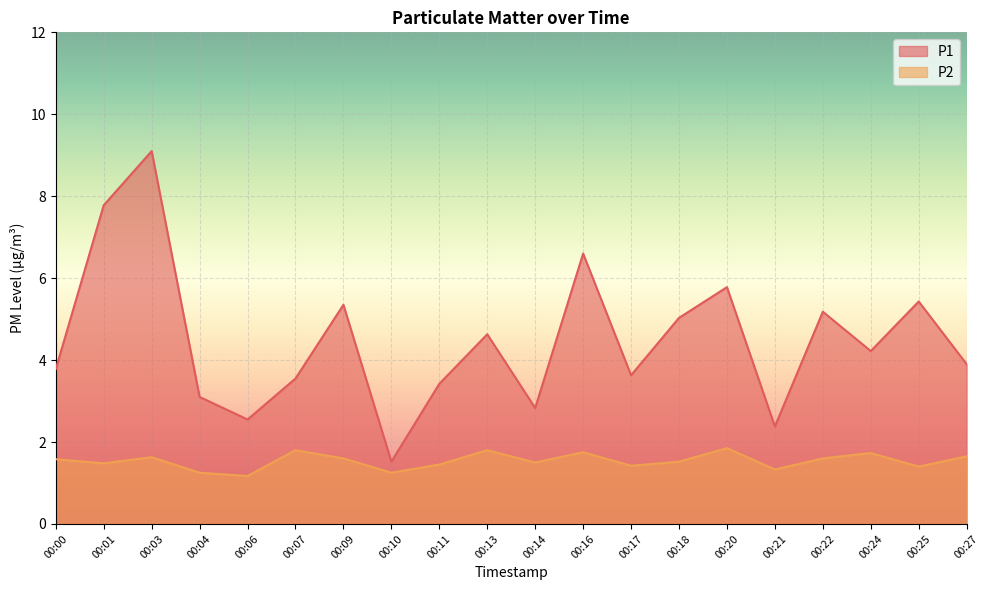

True or false: P2 and P1 intersect in this chart.

False